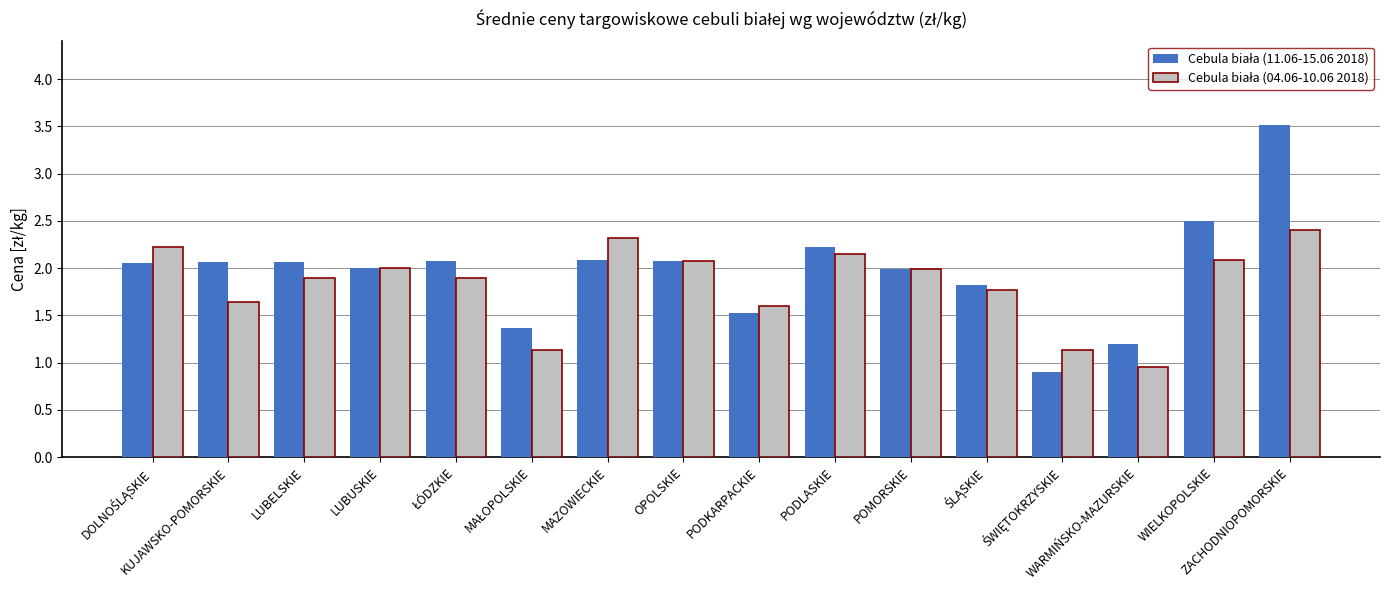

What is the total value across all series at KUJAWSKO-POMORSKIE?

3.7